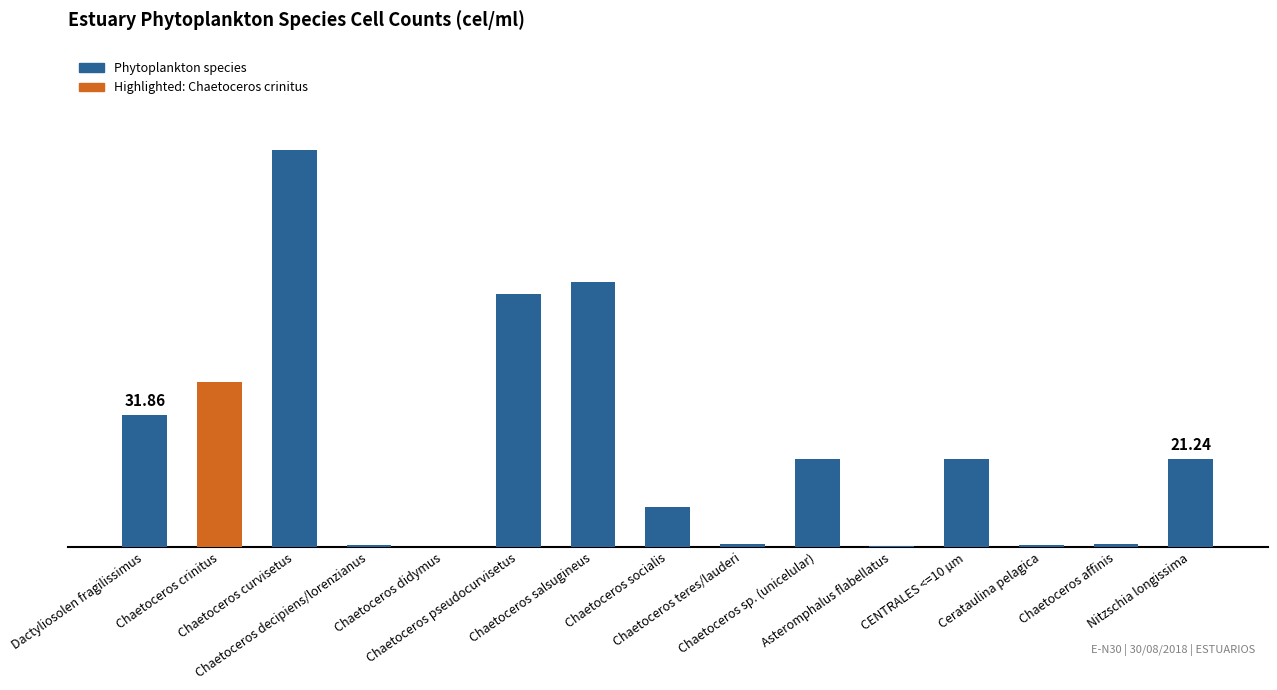

What is the label of the 13th bar from the left?

Cerataulina pelagica